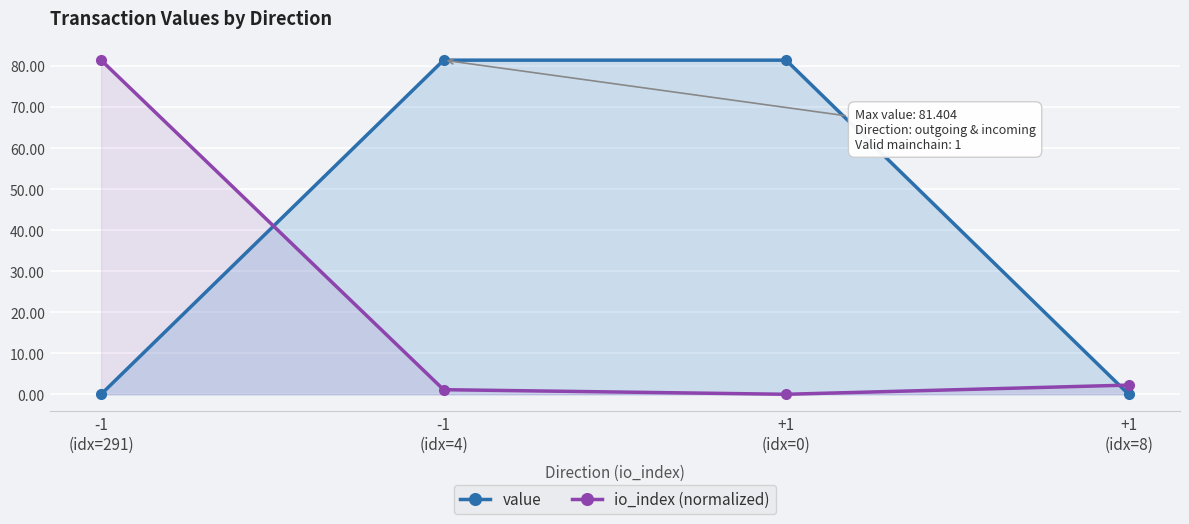

What are all the series names shown in the legend?

value, io_index (normalized)